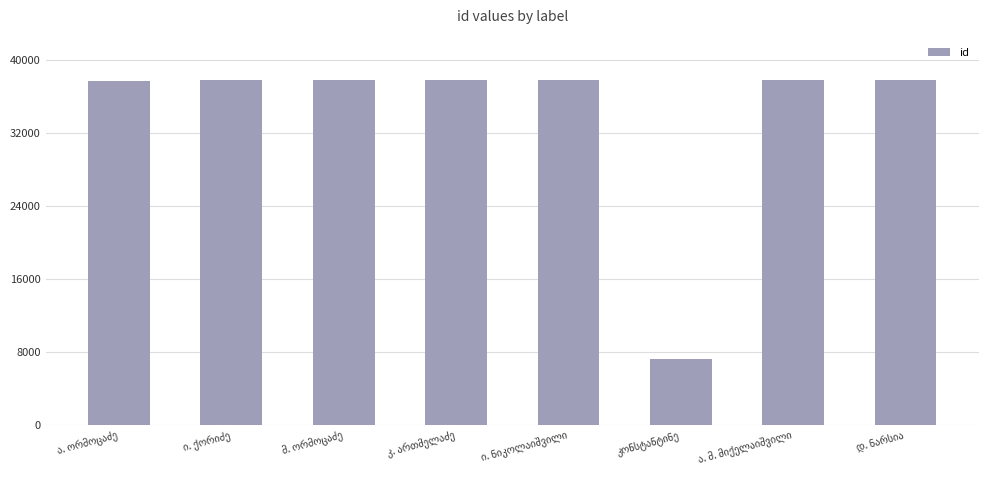

What is the difference between the maximum and minimum values?

30641